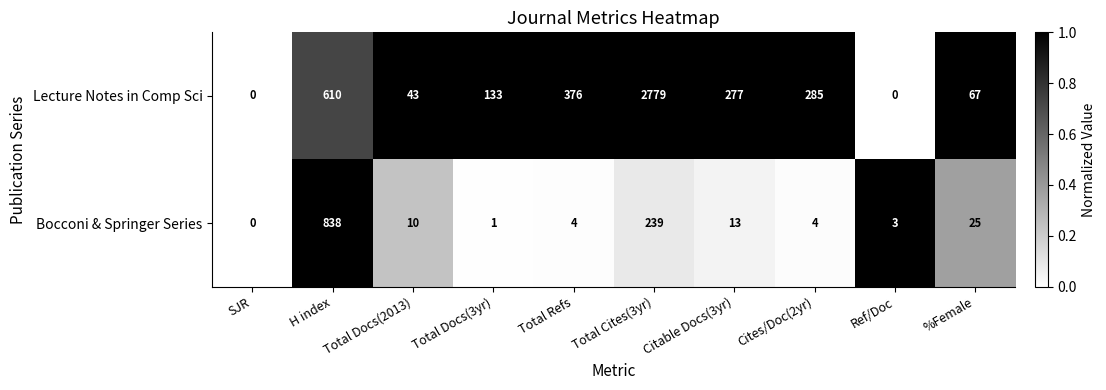

At which category is the sum across all series the highest?

Total Cites(3yr)